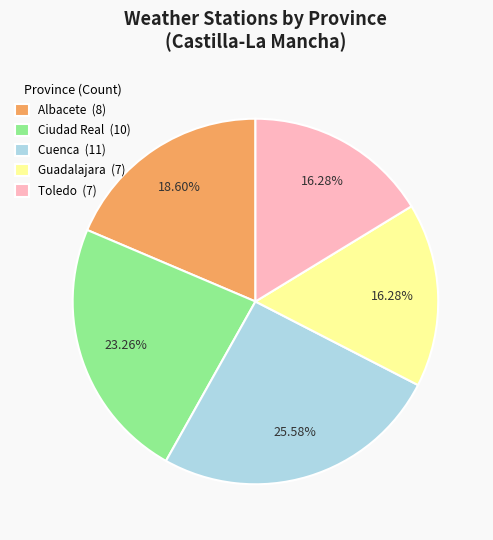

Between Albacete and Guadalajara, which is larger?

Albacete